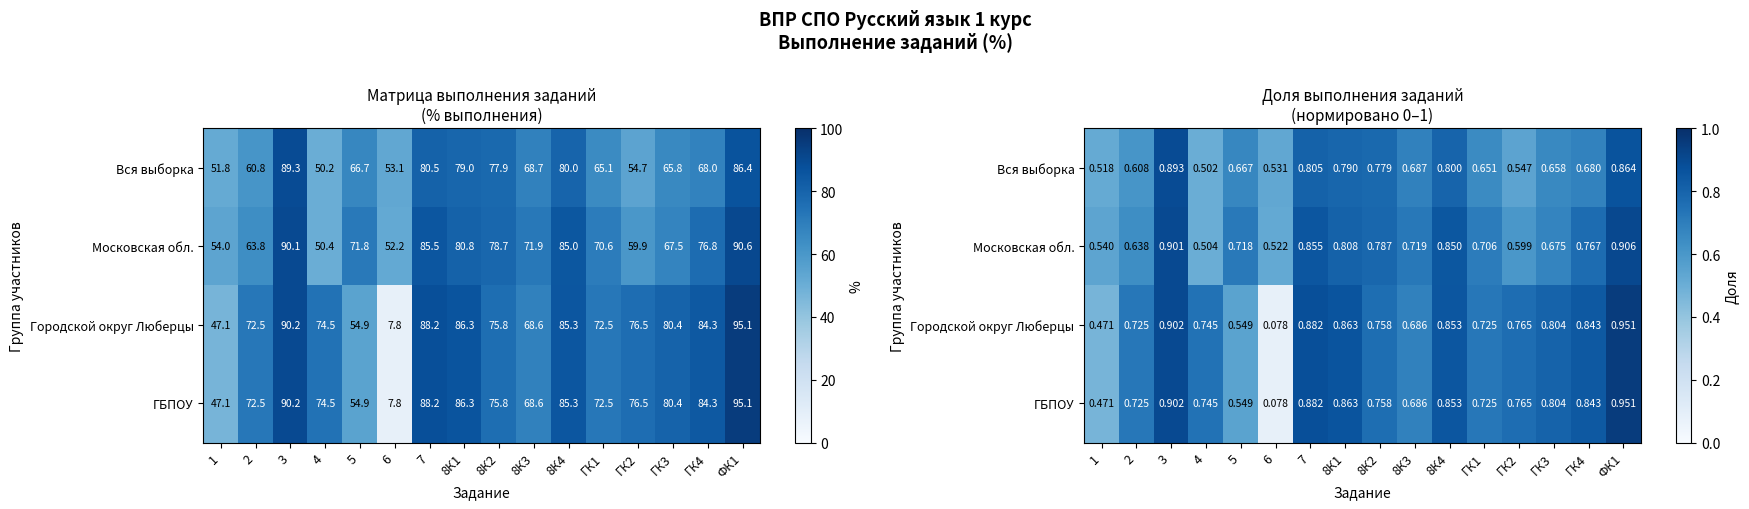

Rank the series at 8К1 from lowest to highest value.

Вся выборка, Московская обл., Городской округ Люберцы, ГБПОУ